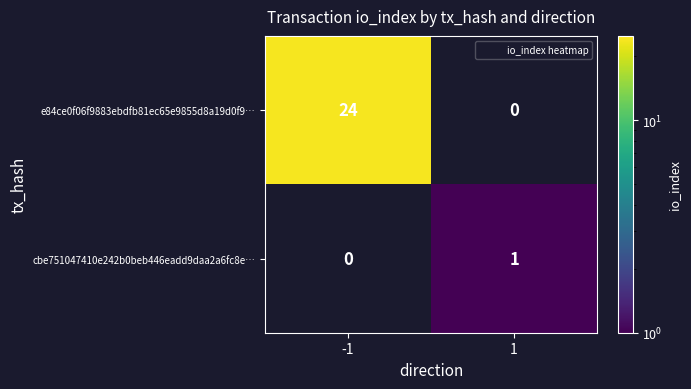

Which series has the largest total across all categories?

e84ce0f06f9883ebdfb81ec65e9855d8a19d0f9…